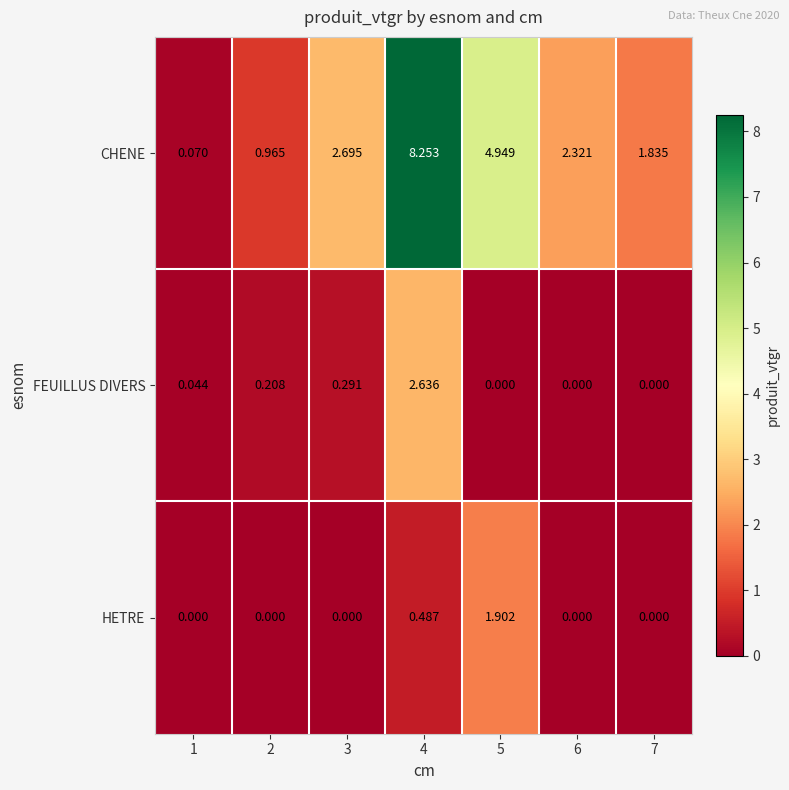

Which series has the widest spread of values?

CHENE